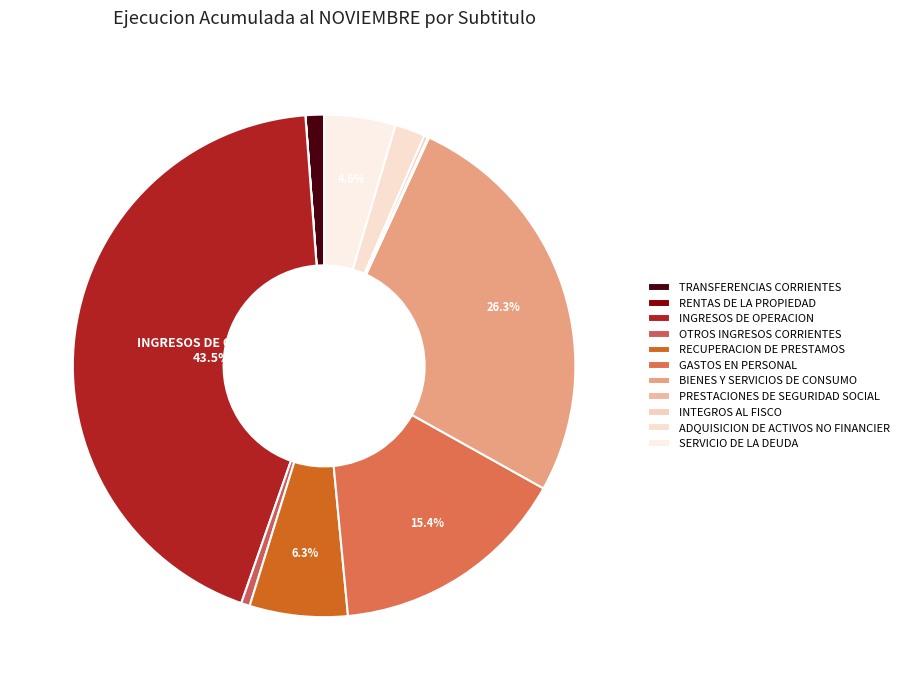

True or false: GASTOS EN PERSONAL accounts for 15% of the total.

True